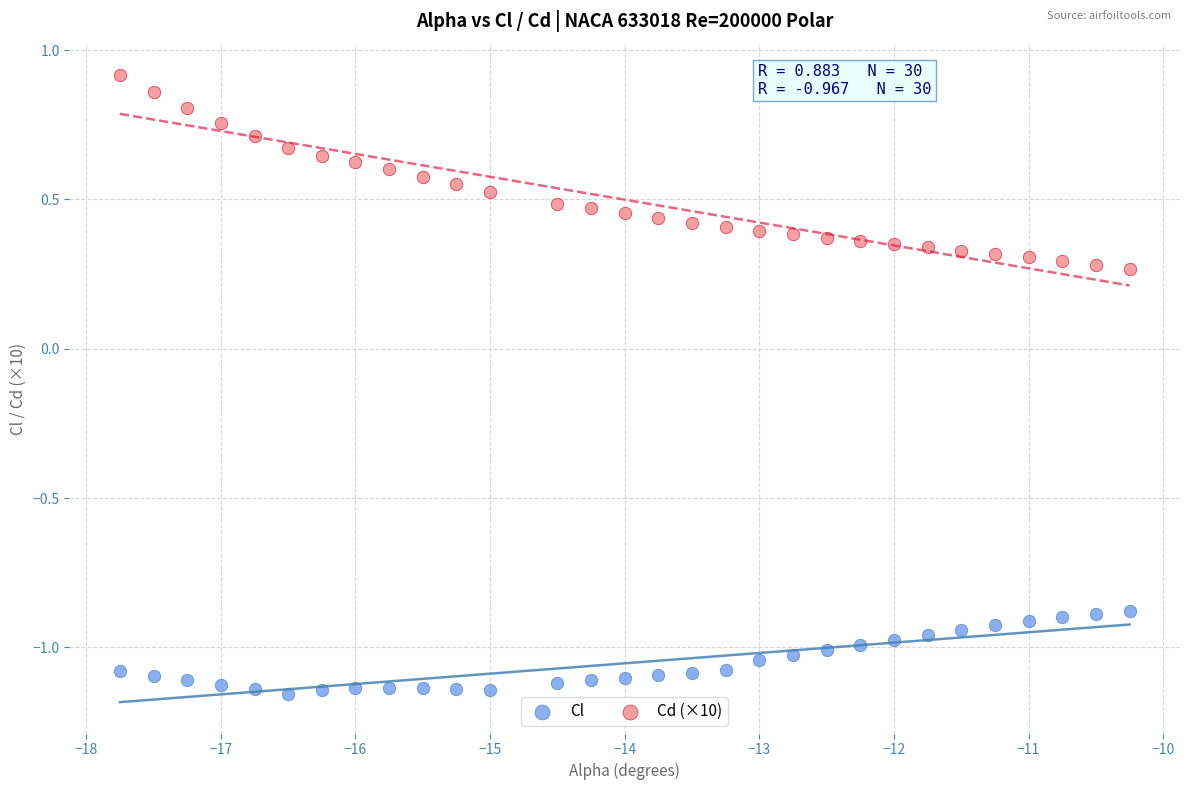

Which series reaches the maximum Y coordinate?

Cd (×10)